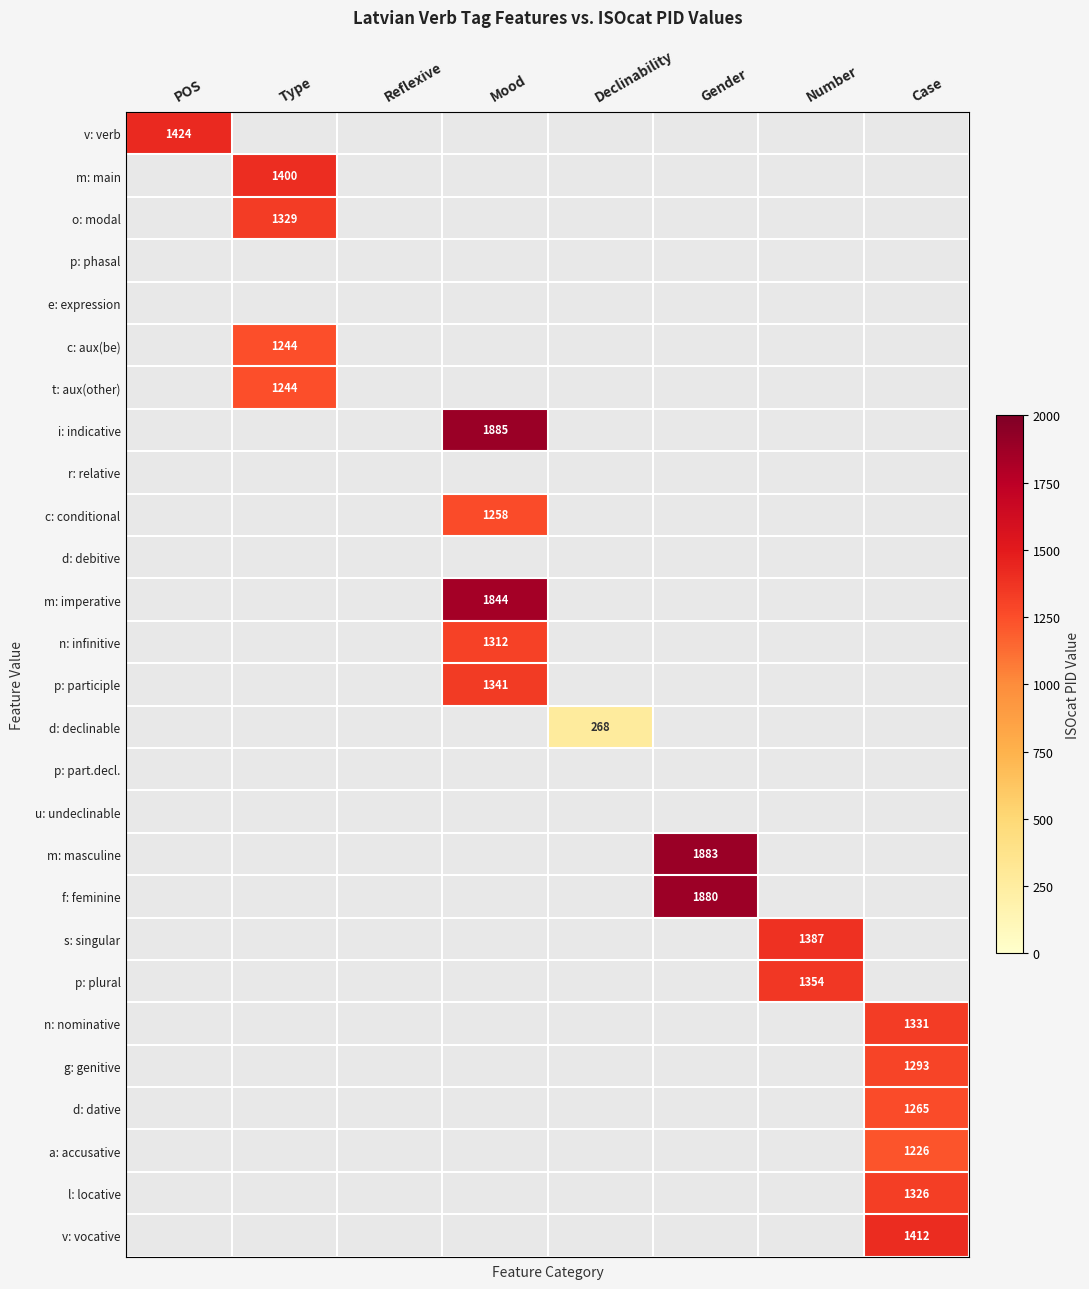

Count the number of data series in this chart.

27